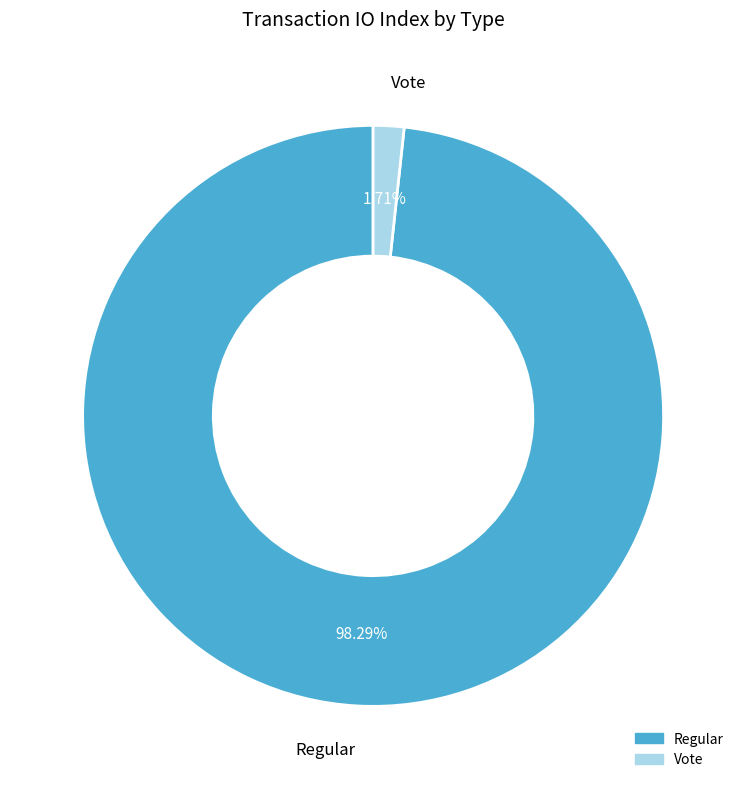

Is the sum of Vote and Regular greater than half?

Yes